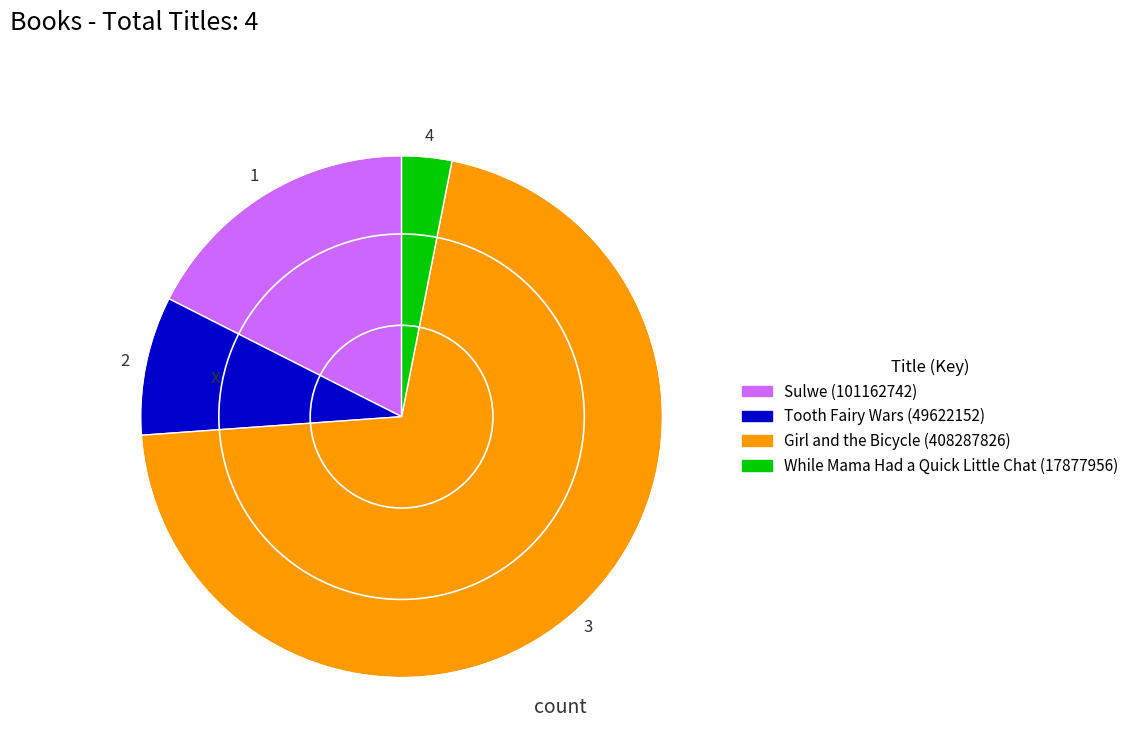

Rank the categories by value from lowest to highest.

While Mama Had a Quick Little Chat, Tooth Fairy Wars, Sulwe, Girl and the Bicycle